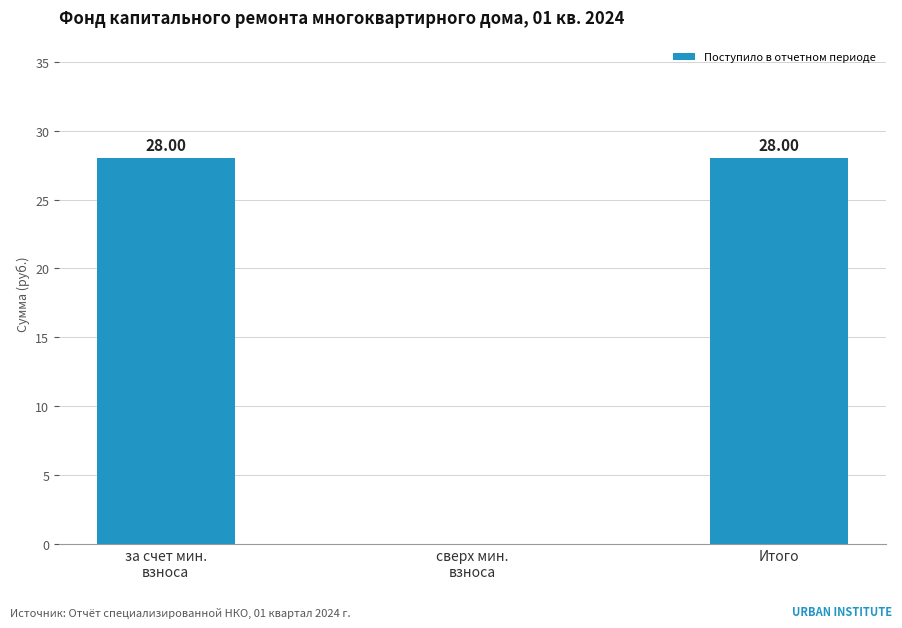

How many categories are shown in the chart?

3